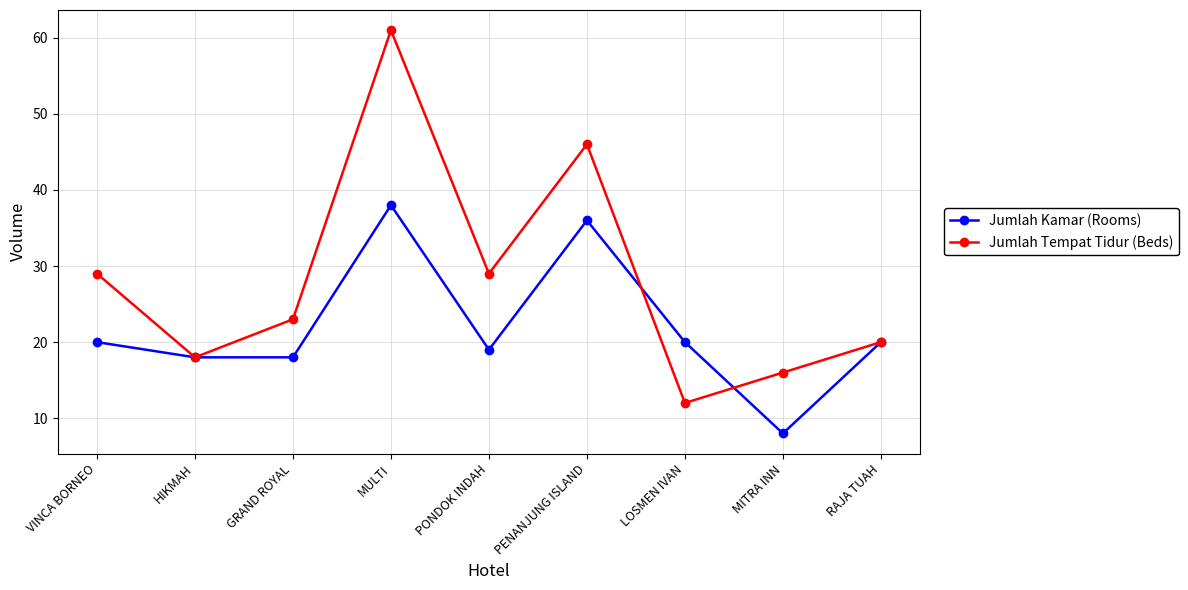

What is the difference between the maximum and minimum values in the Jumlah Kamar (Rooms) series?

30